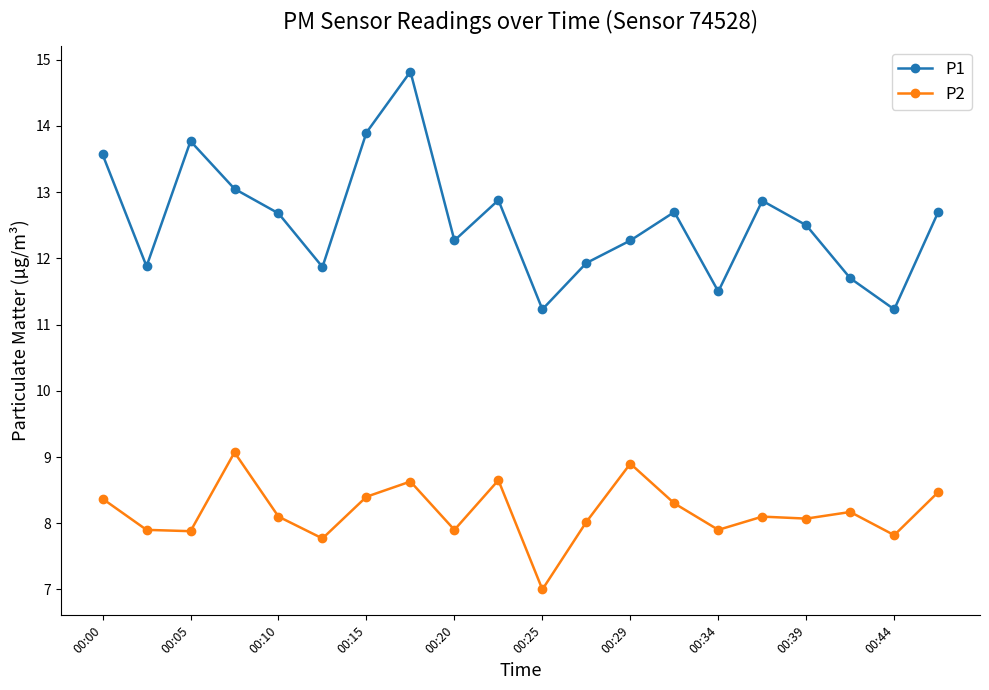

Is this an area chart (filled region under the line)?

No